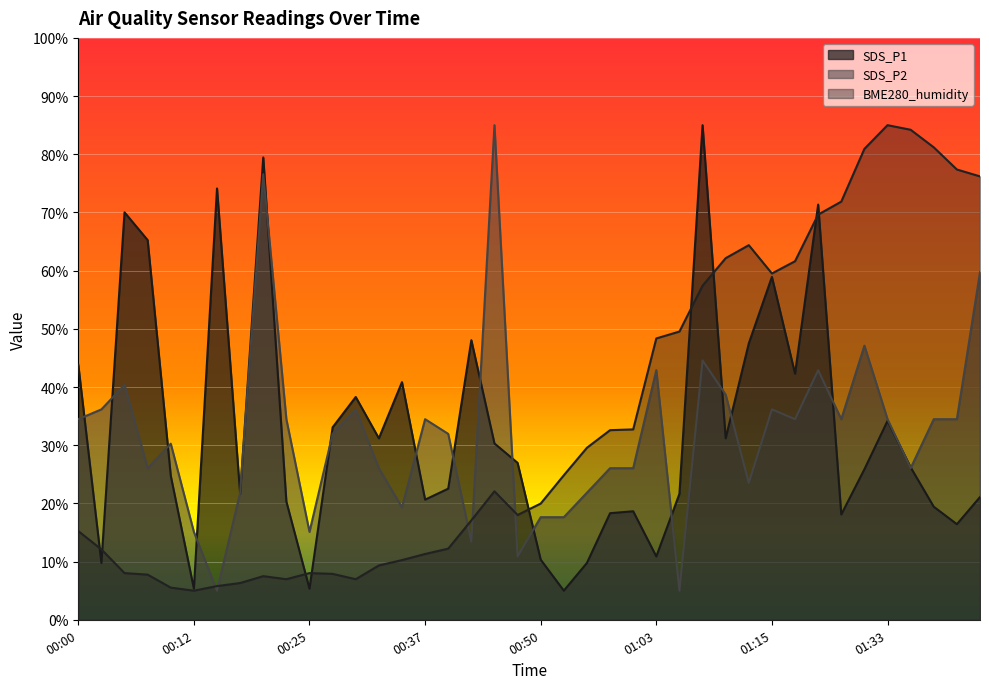

What is the sum of the SDS_P2 values at 01:08 and 01:21?

87.5